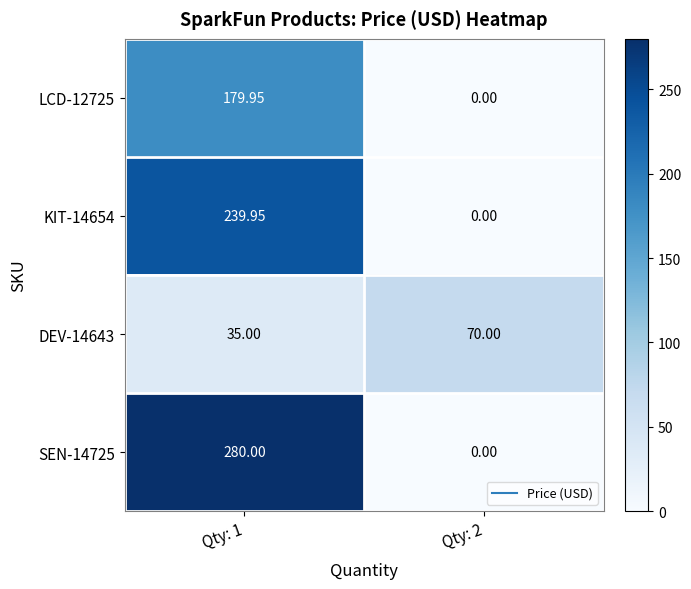

Is the value of SEN-14725 at Qty: 2 greater than the value of LCD-12725 at Qty: 1?

No